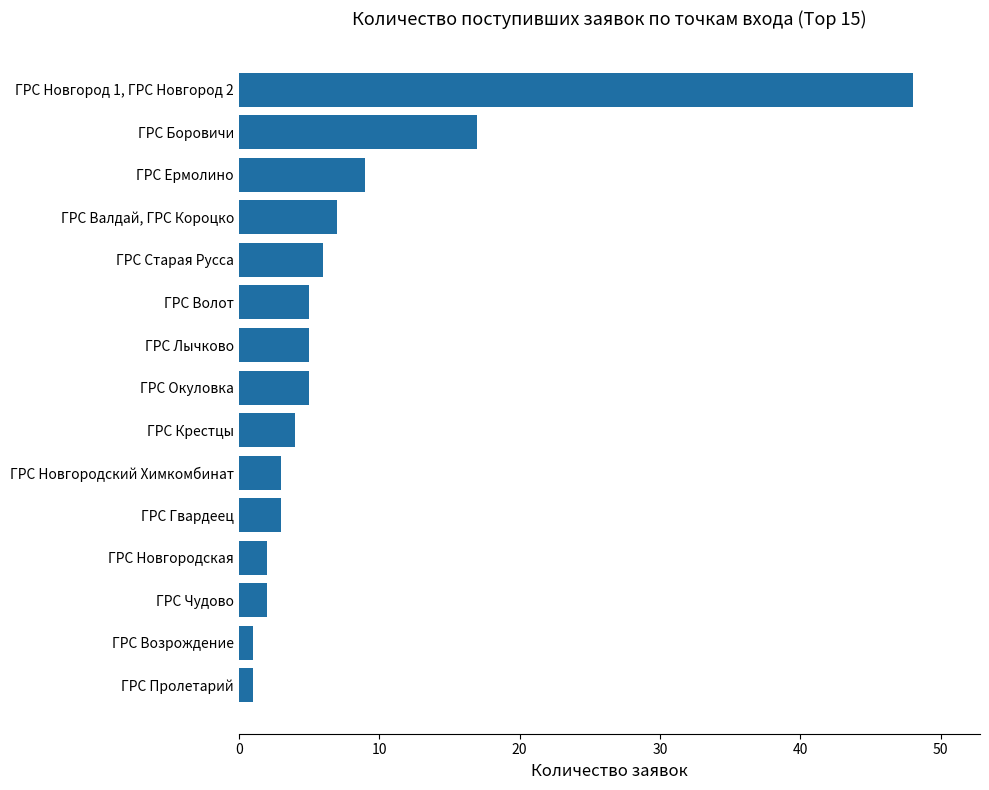

The chart shows a value of 5 at ГРС Волот. True or false?

True